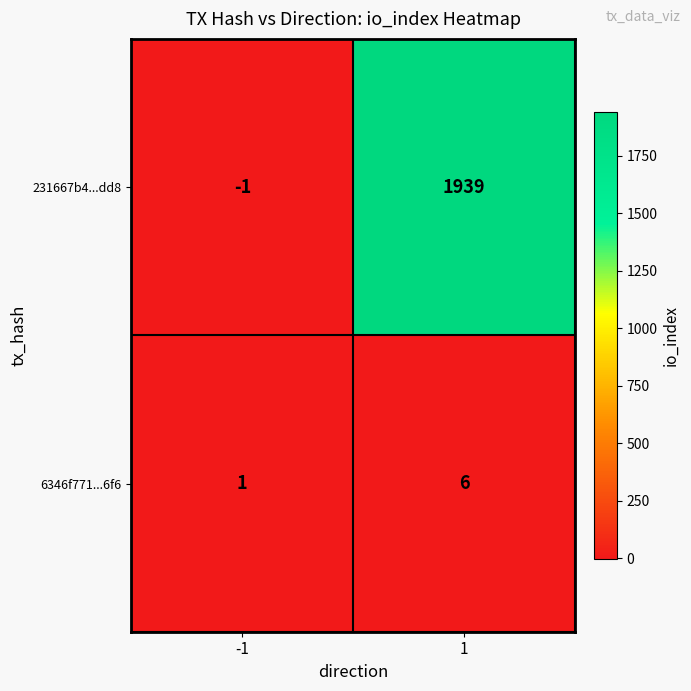

The value of 6346f771...6f6 at 1 is 4. True or false?

False